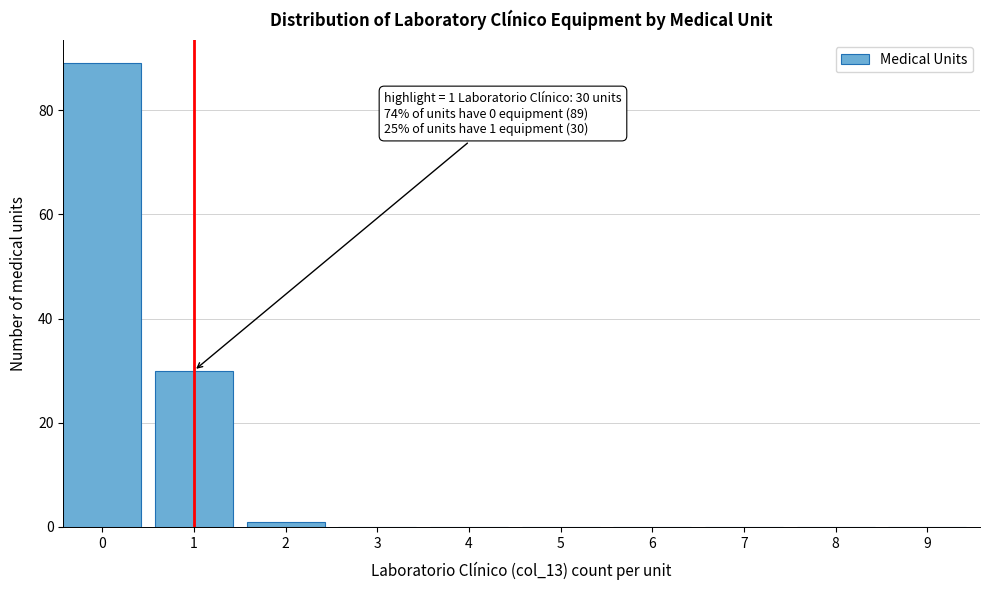

Reading left to right, transcribe all the data shown in this chart.

0=89	1=30	2=1	3=0	4=0	5=0	6=0	7=0	8=0	9=0